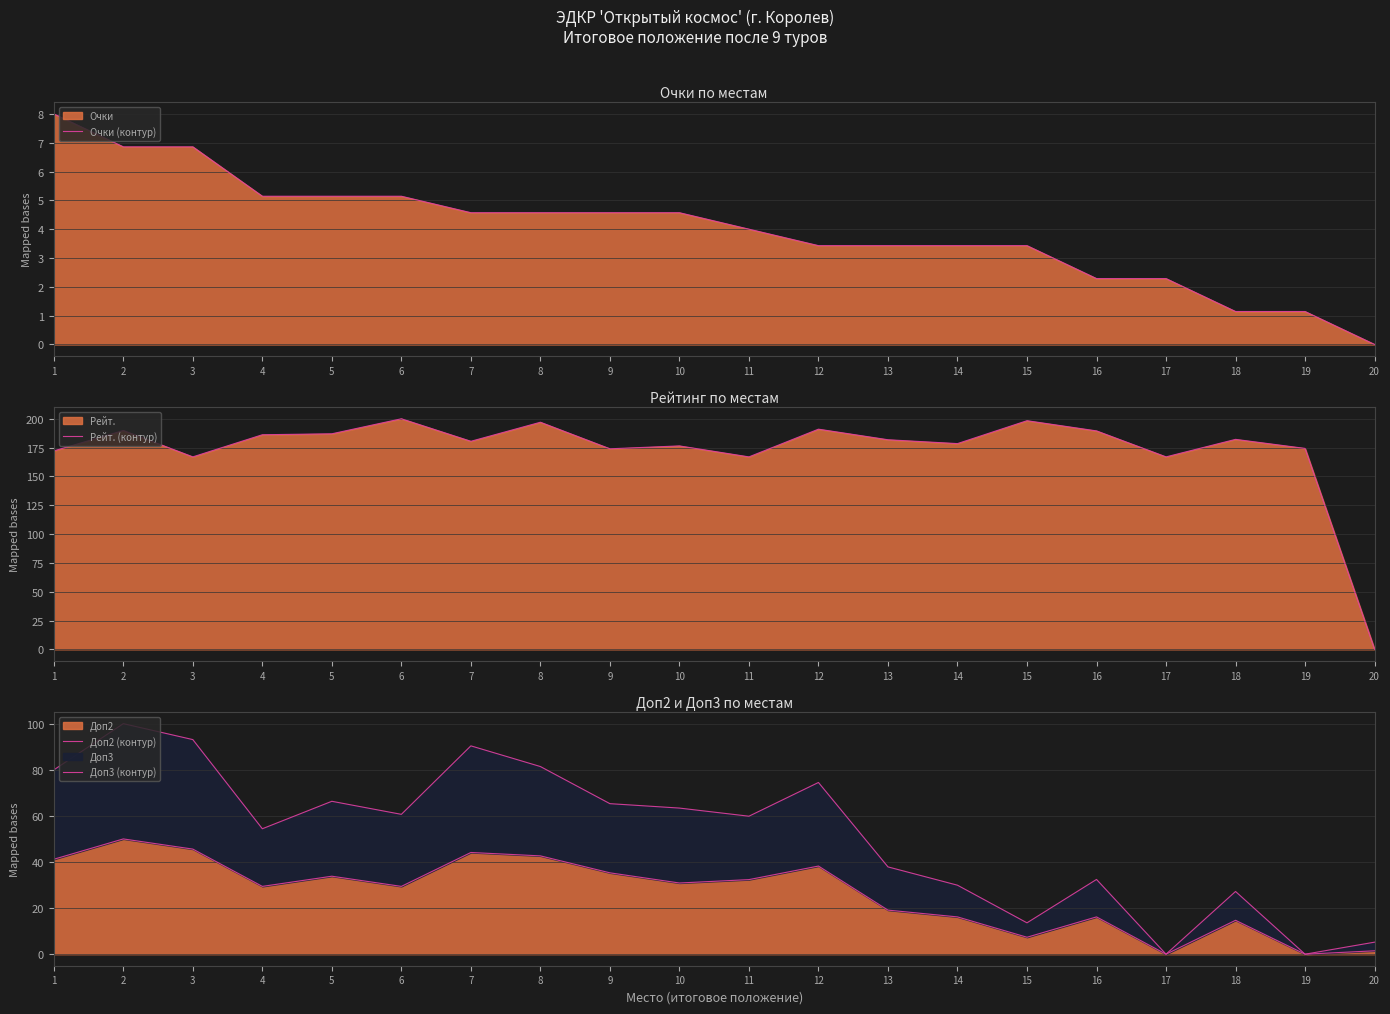

True or false: Доп3 (контур) and Доп2 (контур) cross at least once.

False